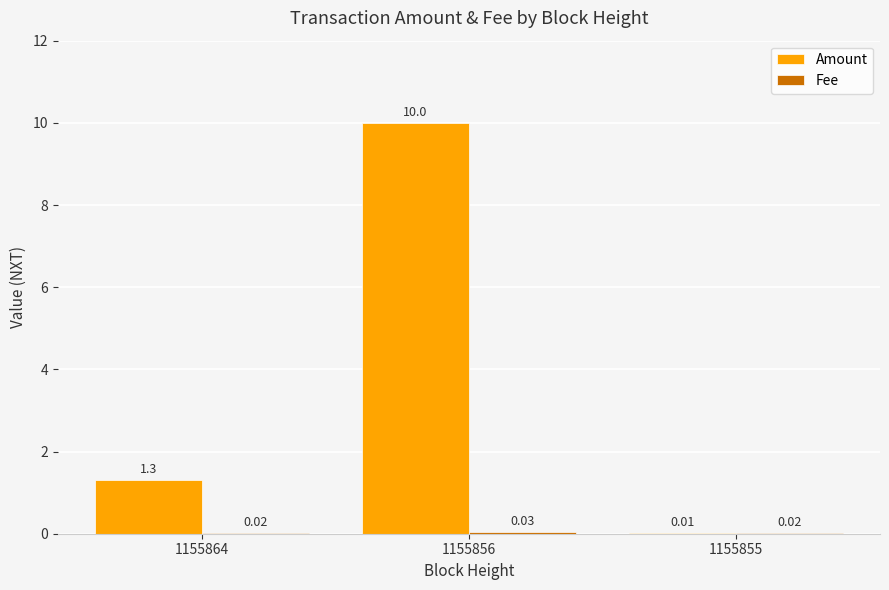

Which label corresponds to the largest value in the chart?

1155856